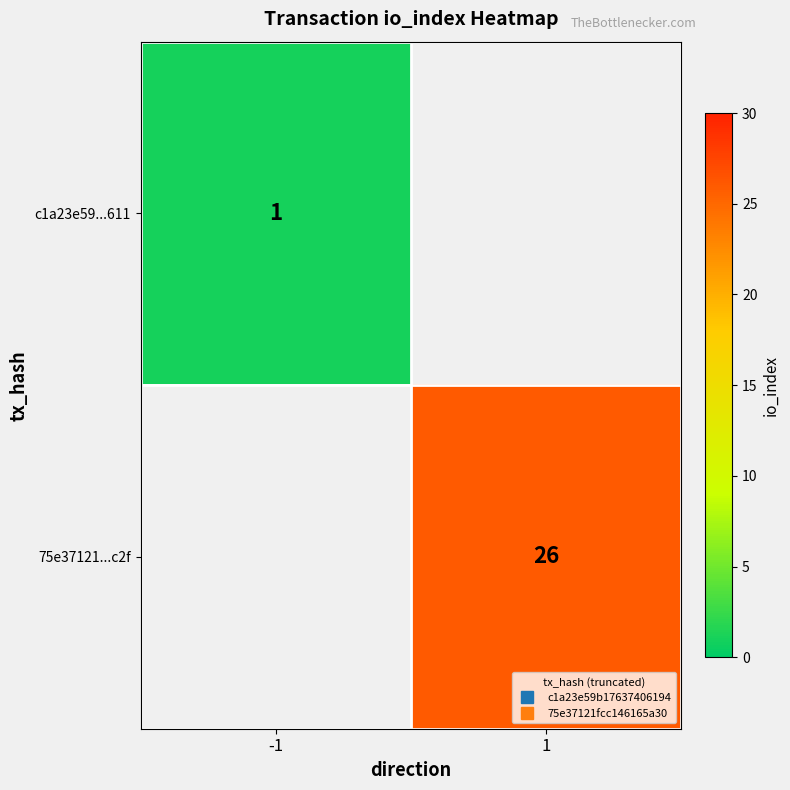

At how many categories does at least one series exceed 18?

1